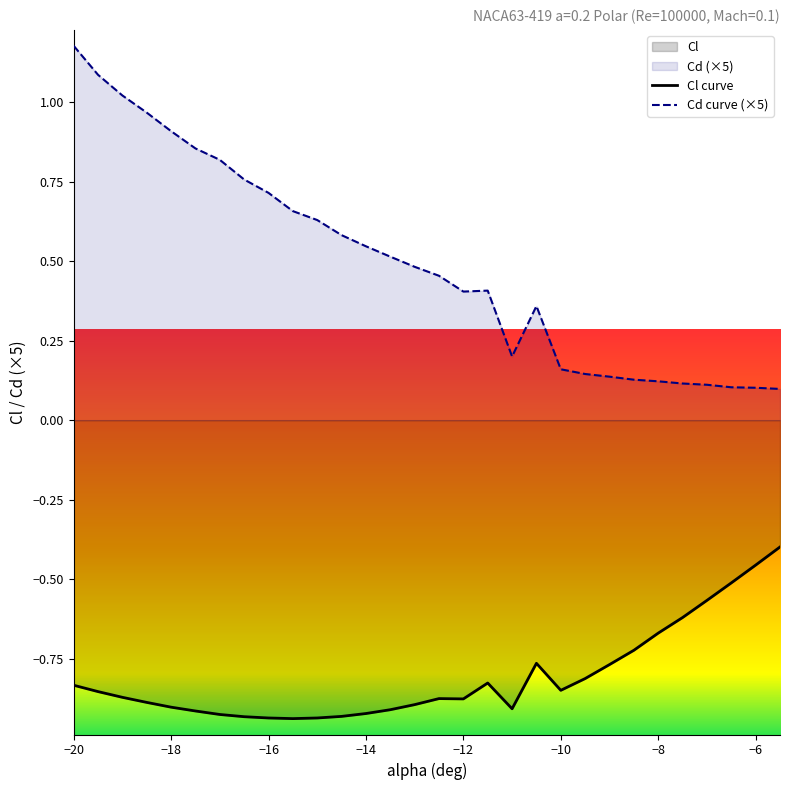

What is the label of the 7th point from the right?

-8.5